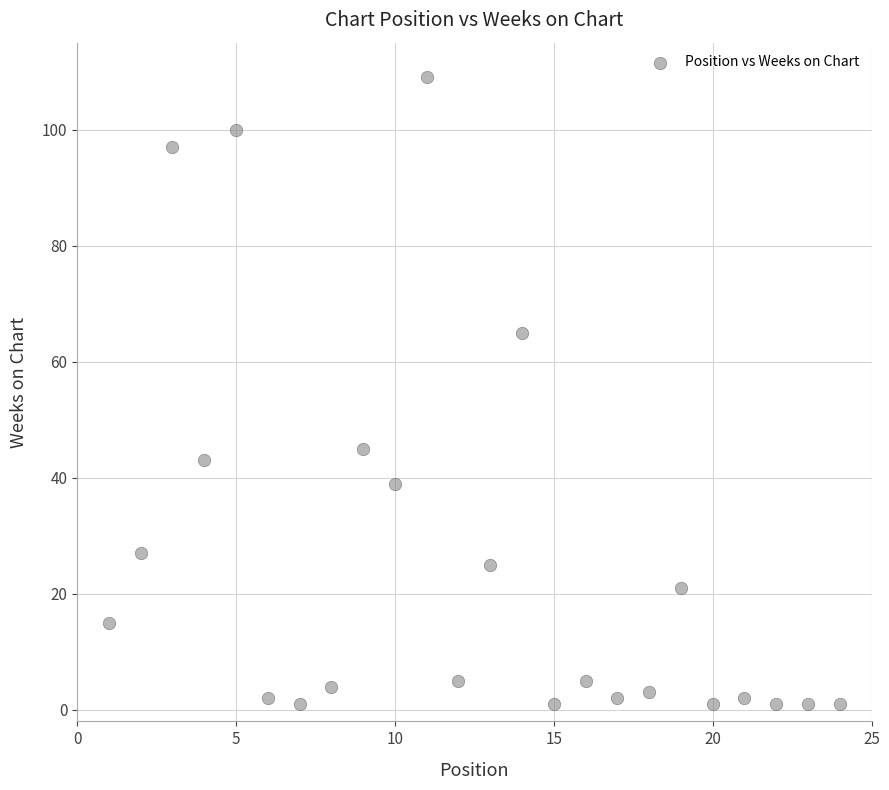

What is the range of Y values (max minus min)?

108